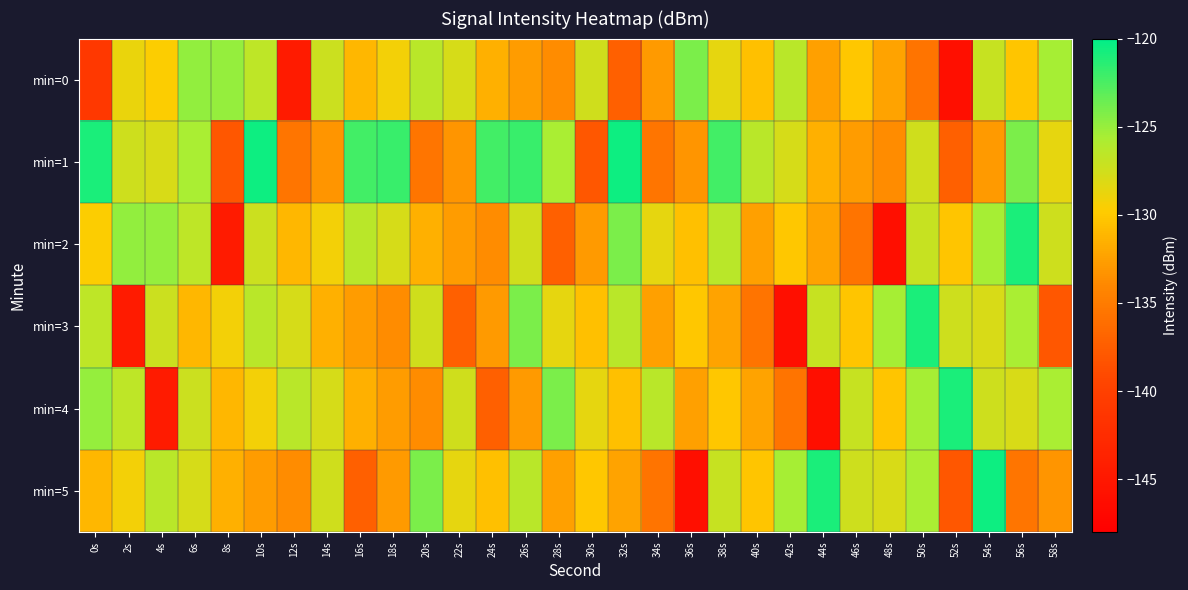

What is the total value across all series at 12s?

-799.2